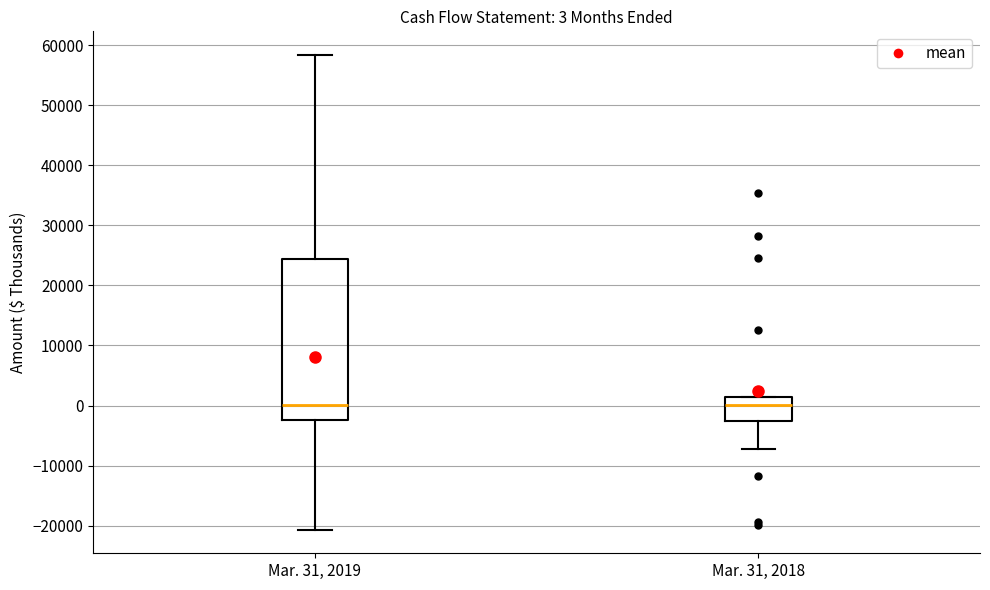

Which box is the tallest, from its lower edge to its upper edge?

Mar. 31, 2019